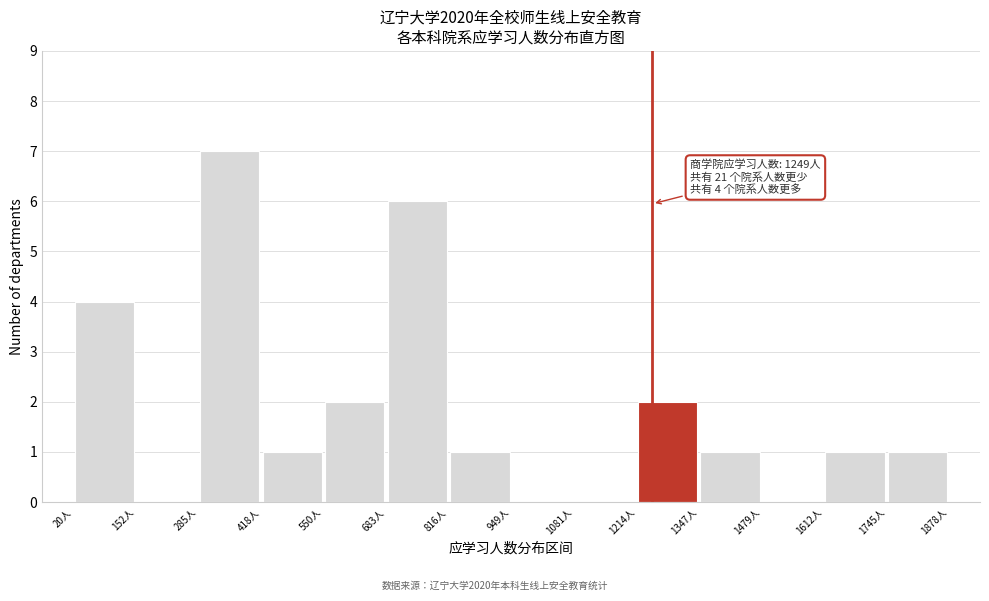

Which range on the x-axis has the tallest bar?

280 to 420